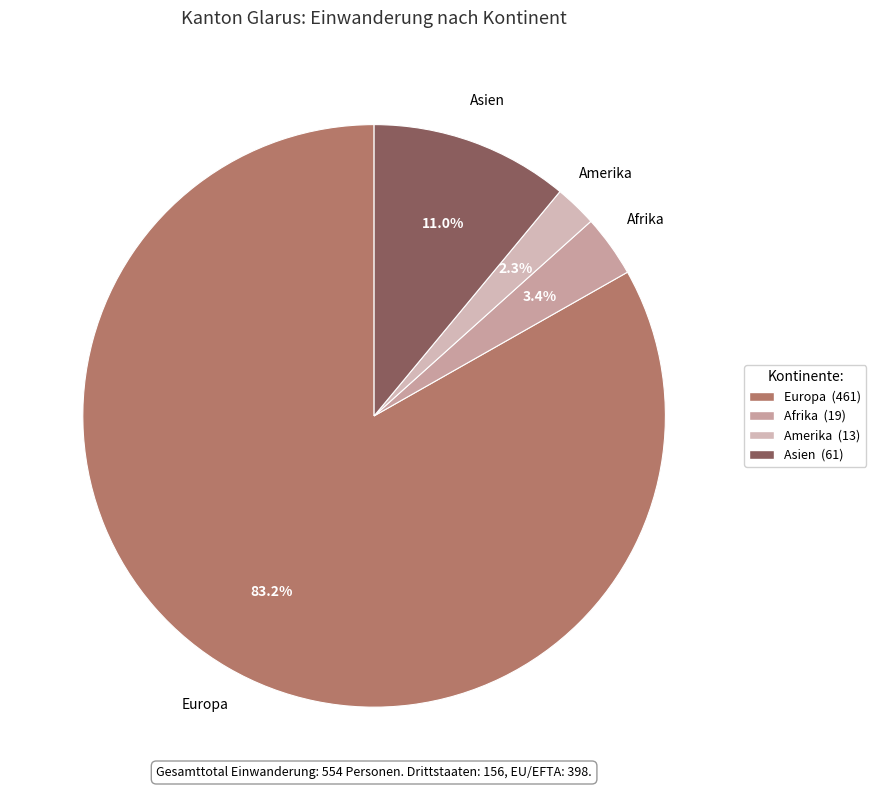

Is the sum of Amerika and Europa greater than half?

Yes